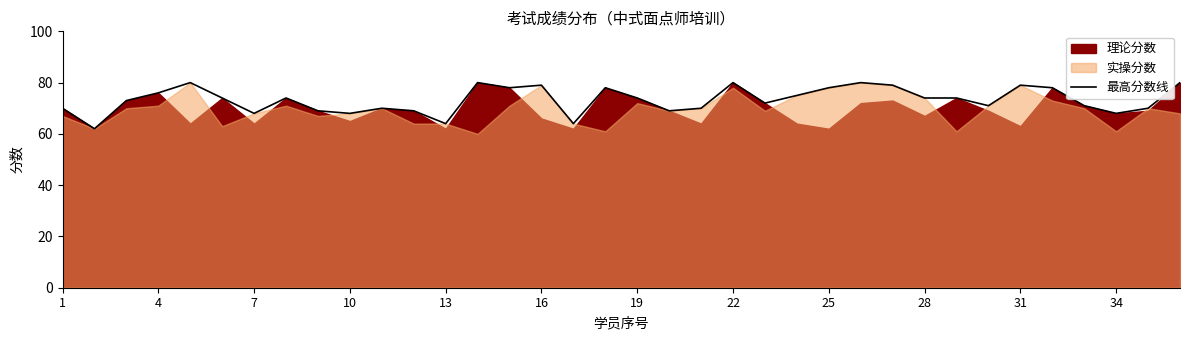

What is the minimum value for 最高分数线?

62